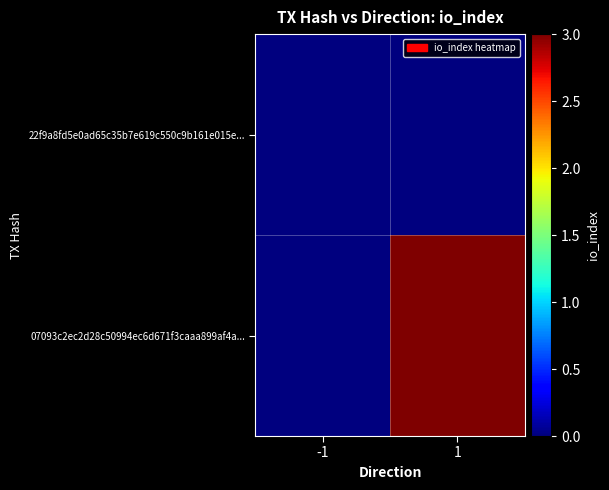

Count the number of data series in this chart.

2